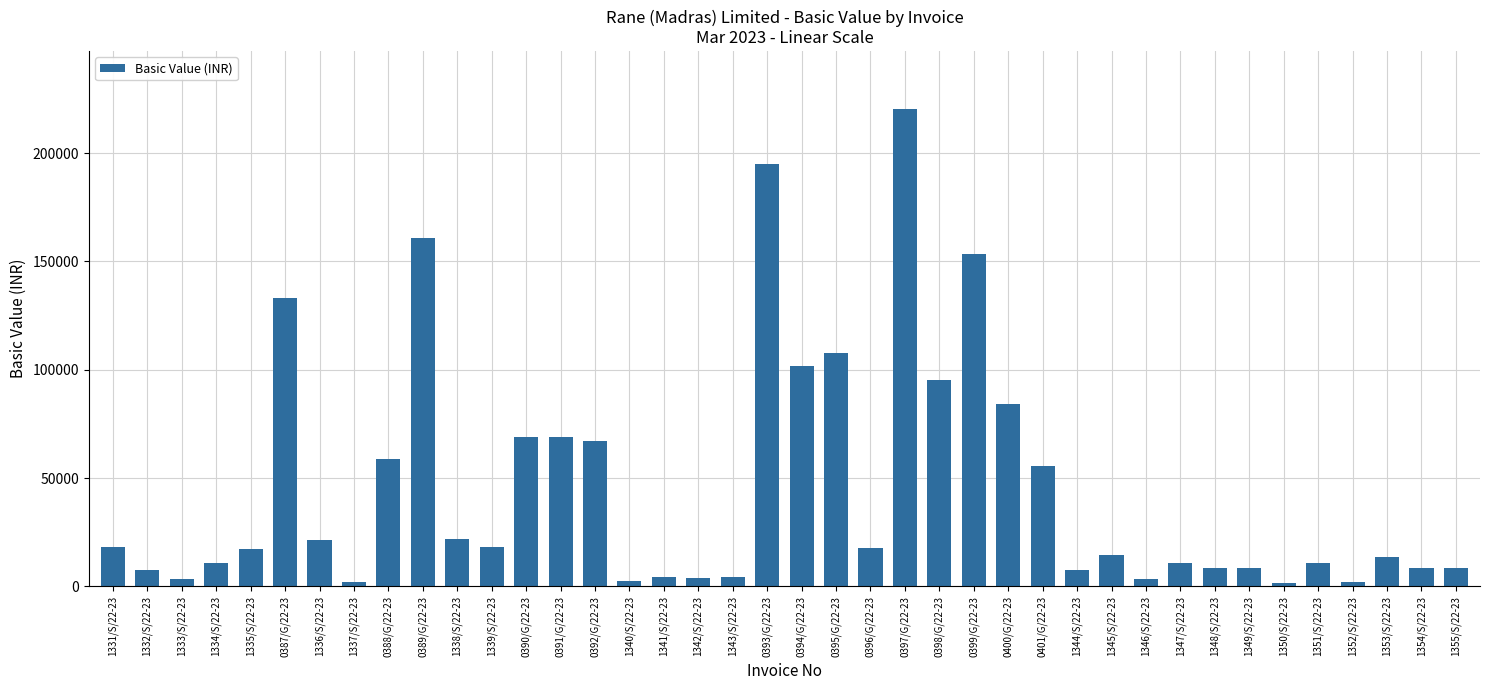

Which category has the highest value across all series?

0397/G/22-23